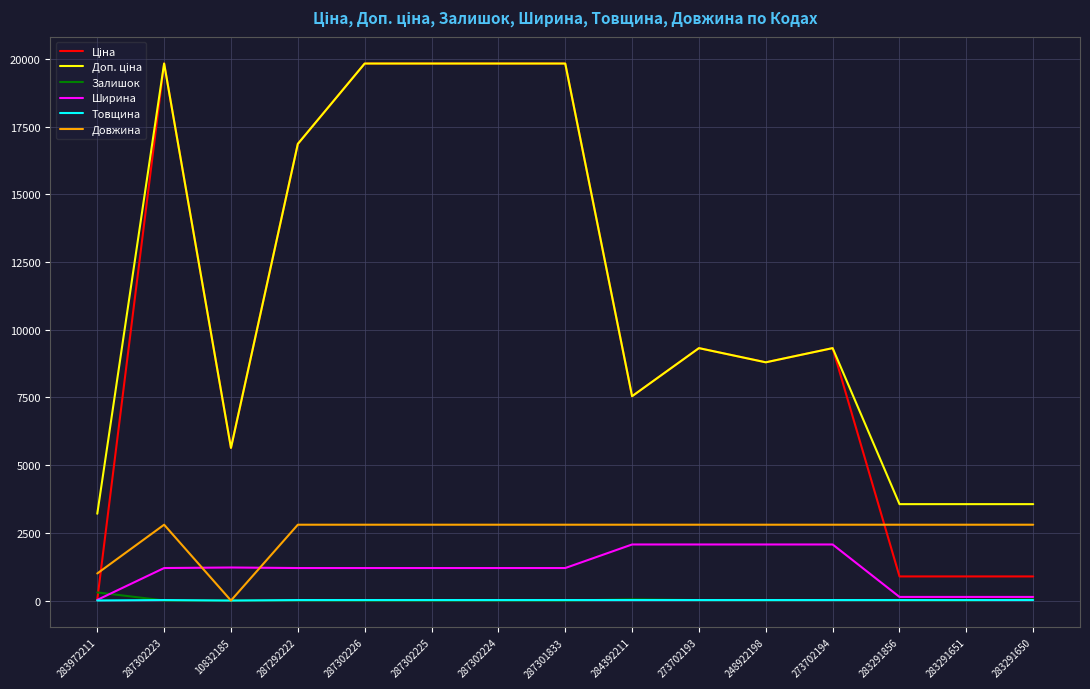

True or false: Ширина has a value of 1200.0 at 287302224.

True